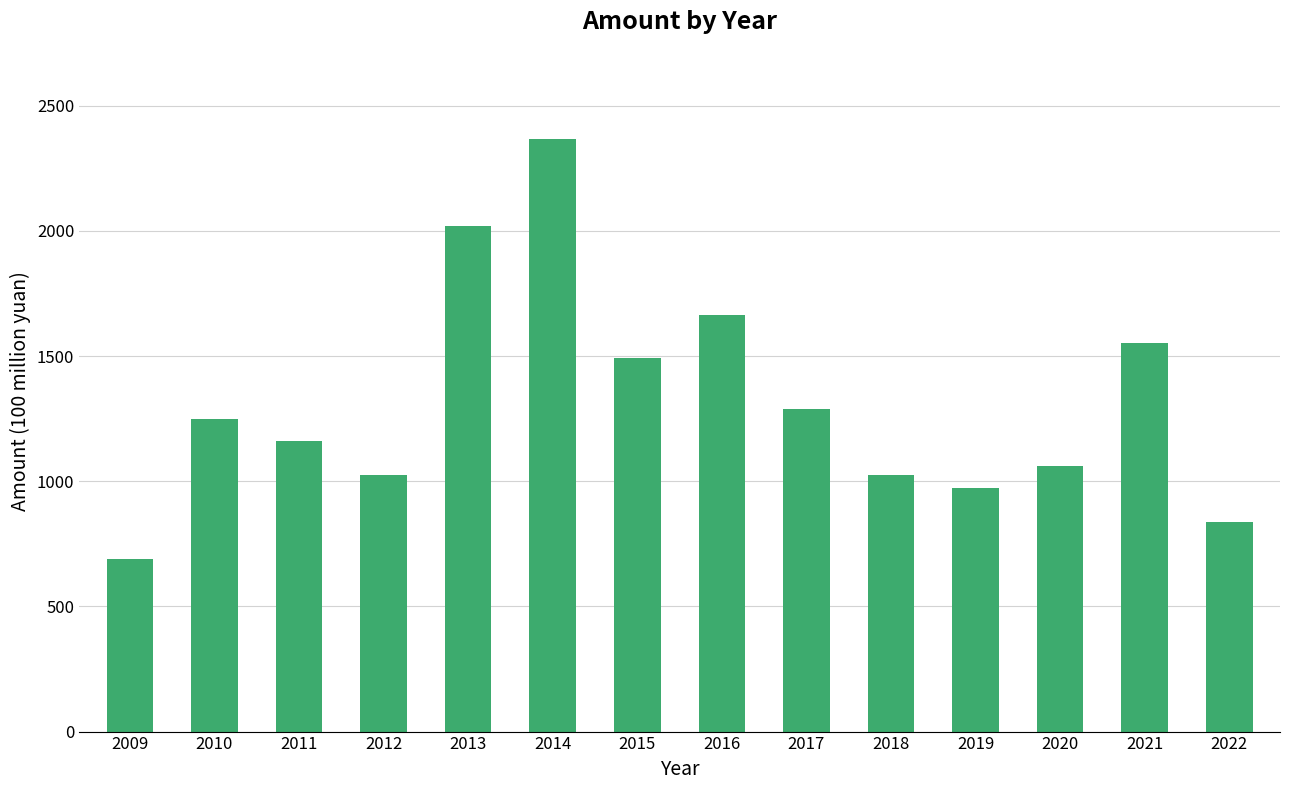

What is the value of the 14th bar from the left?

837